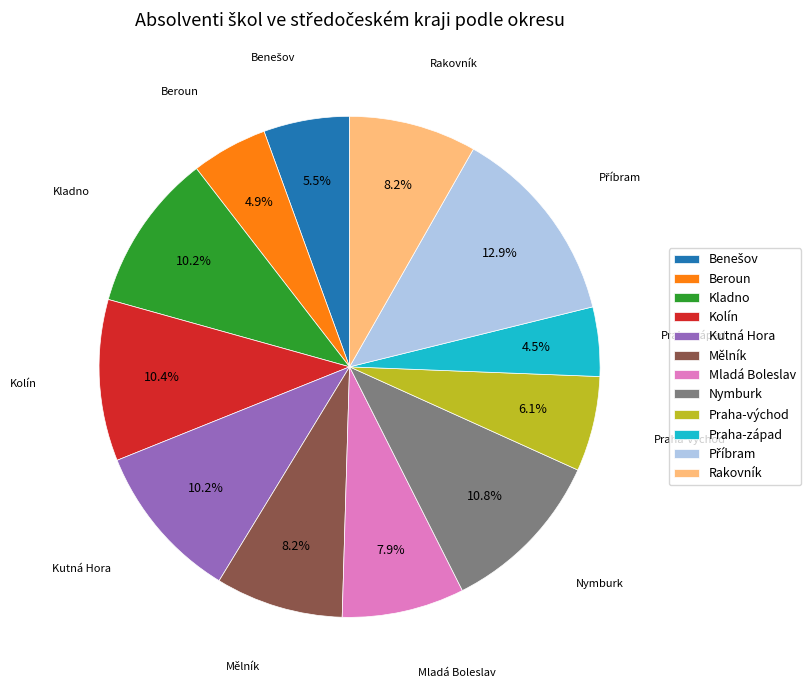

Count the number of slices in the pie.

12